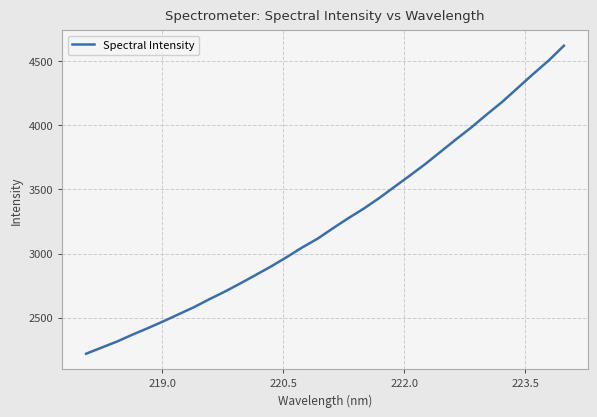

What is the difference between the maximum and minimum values?

2402.7